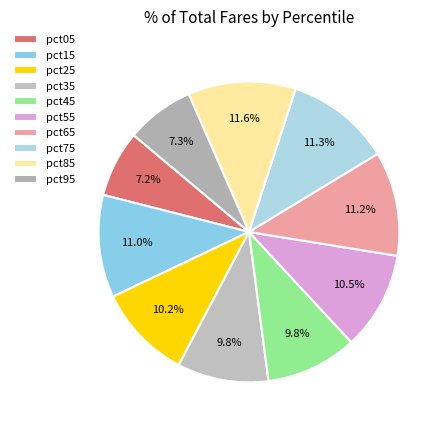

How many segments does this pie chart have?

10